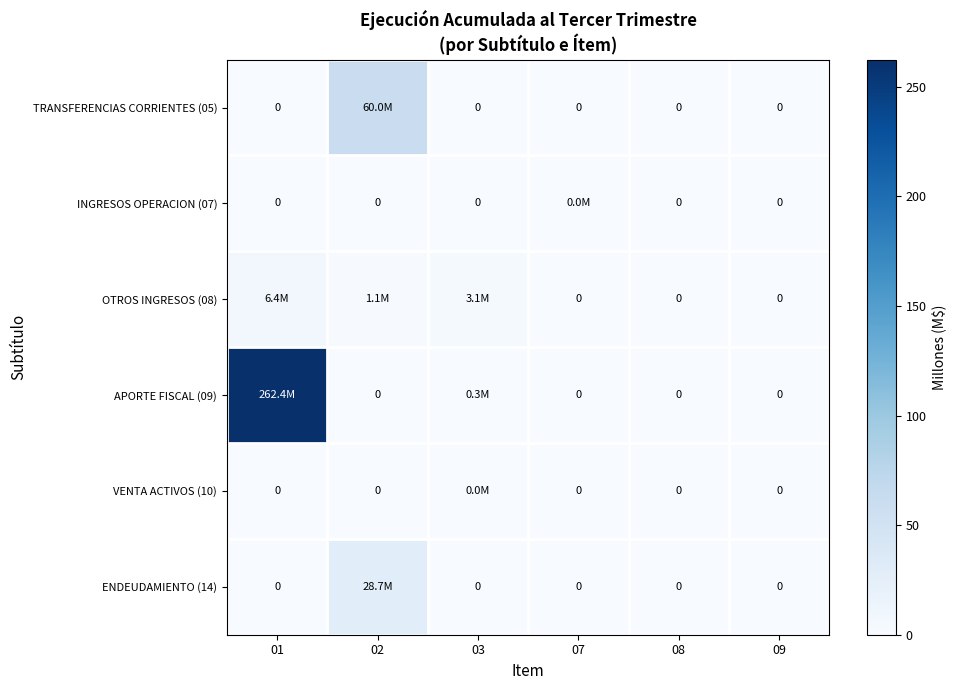

True or false: APORTE FISCAL (09) has a value of 0.0 at 02.

True